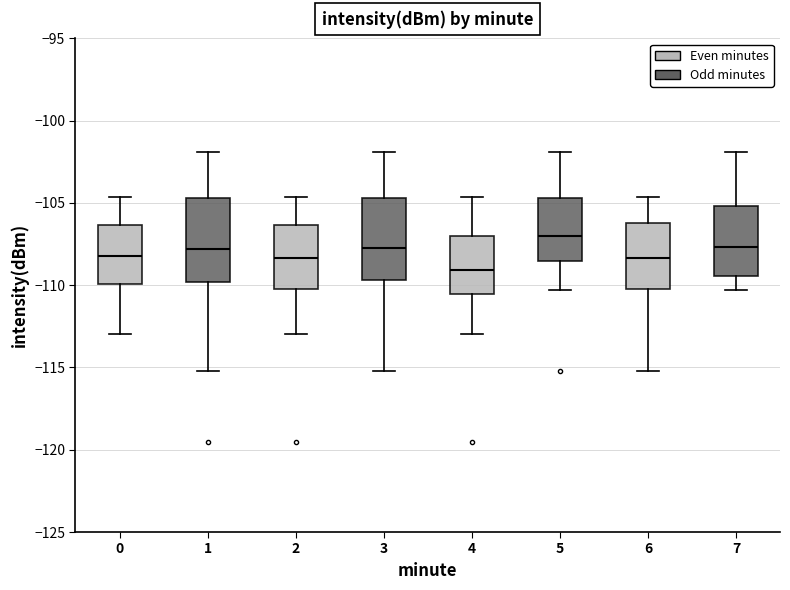

Where is the upper edge of the box at x = 2 on the y-axis? The values are not printed on the chart, so give them approximately, as read against the axis.

-106.5